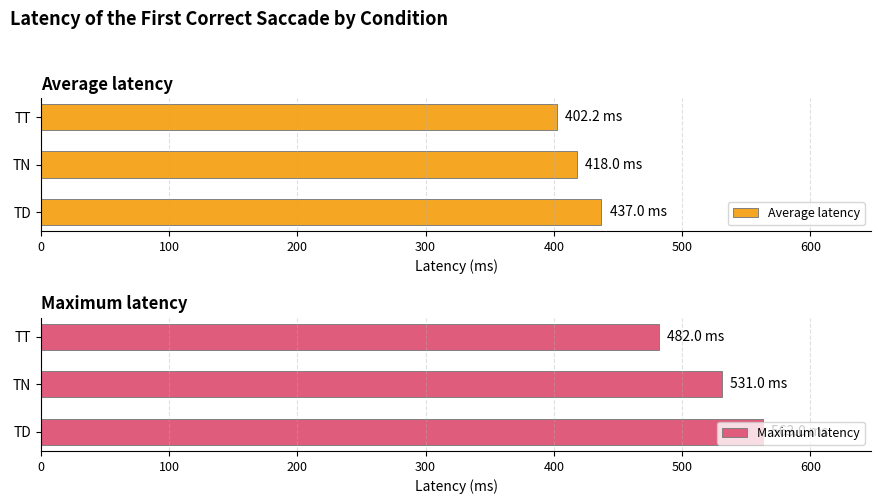

Rank the series by their average value, from lowest to highest.

Average latency, Maximum latency